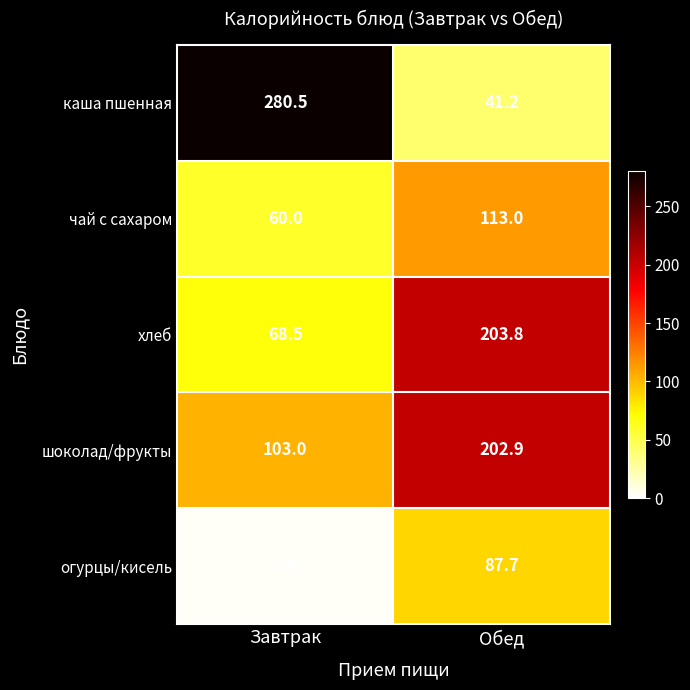

What is the difference between the каша пшенная values at Завтрак and Обед?

239.3